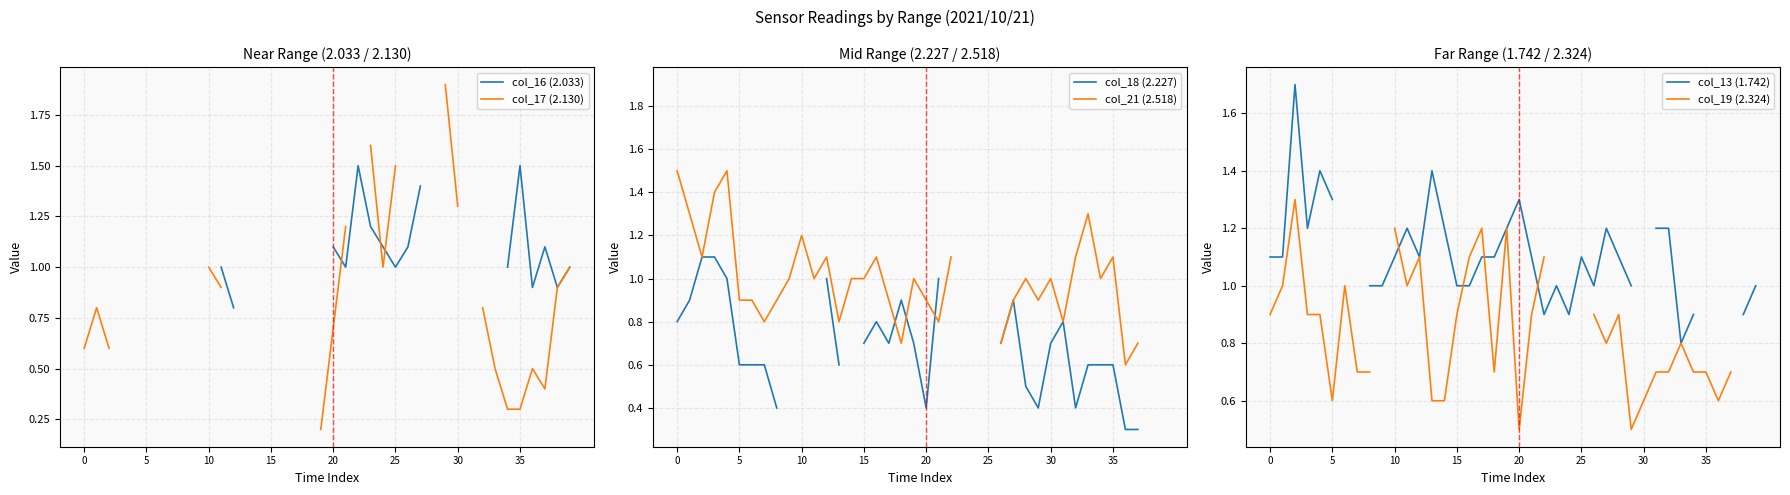

Does the chart have visible grid lines?

Yes